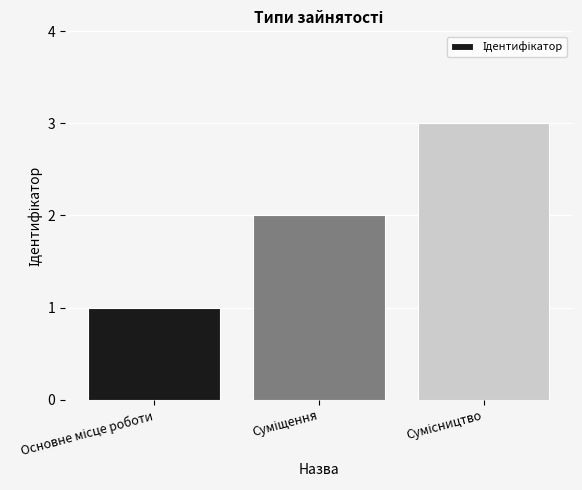

What is the maximum value shown in the chart?

3